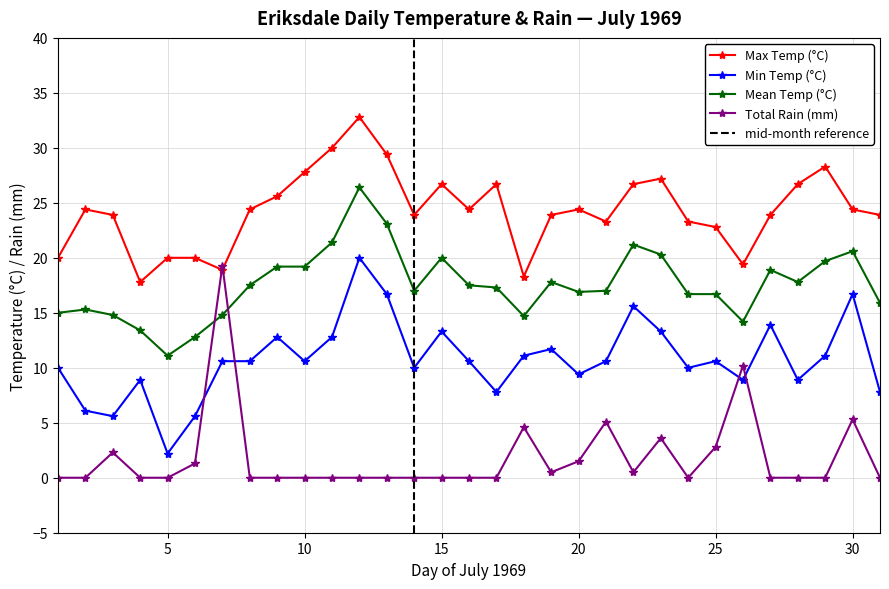

Count the number of categories in the chart.

31